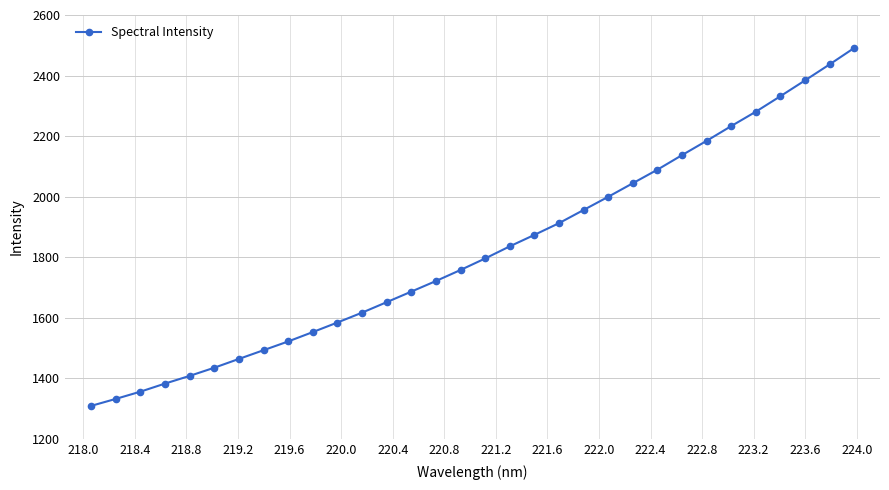

True or false: the data has more than 1 interior local peaks.

False